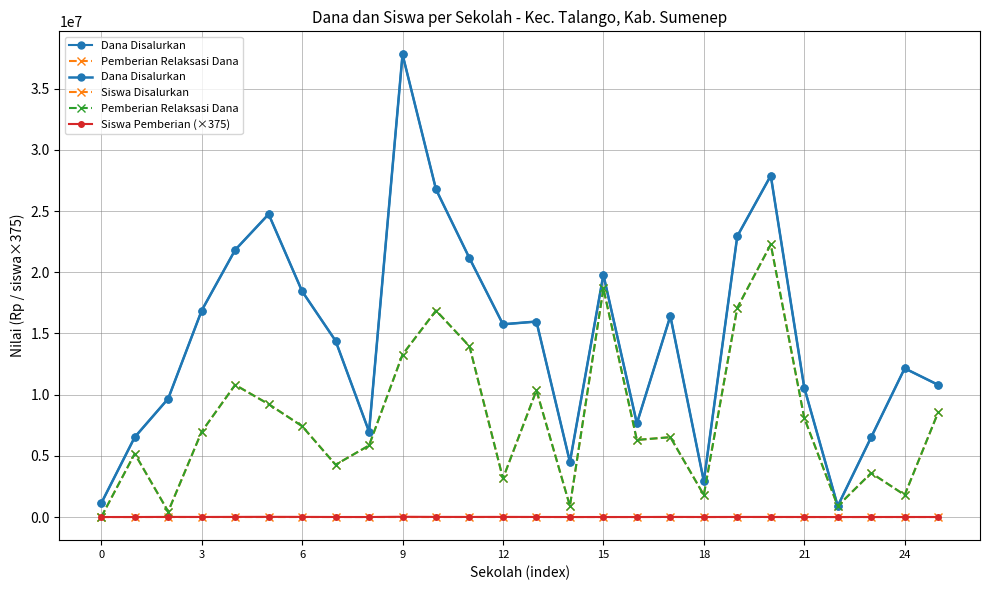

Between which two adjacent categories do Siswa Disalurkan and Pemberian Relaksasi Dana first intersect?

0 and 3